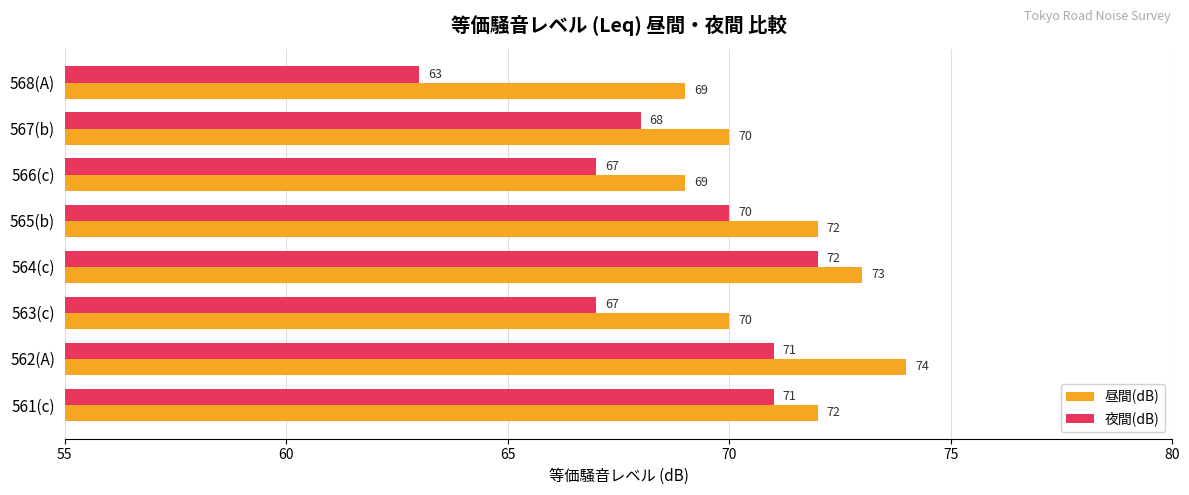

What is the sum of the 夜間(dB) values at 564(c) and 565(b)?

142